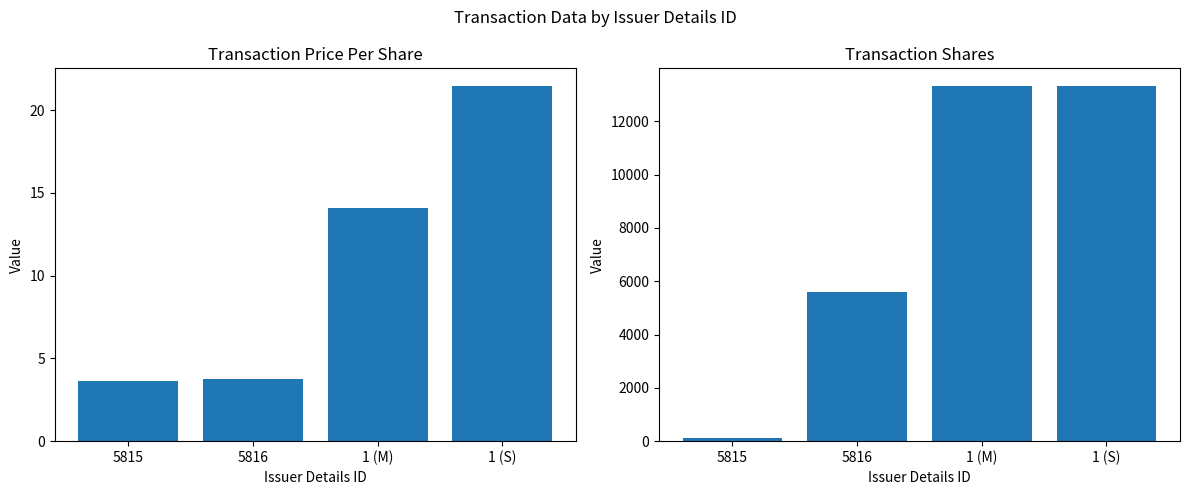

Reading left to right, what are all the values shown in this chart?

transactionPricePerShare: 3.6	3.7	14.1	21.5
transactionShares: 100.0	5600.0	13325.0	13325.0